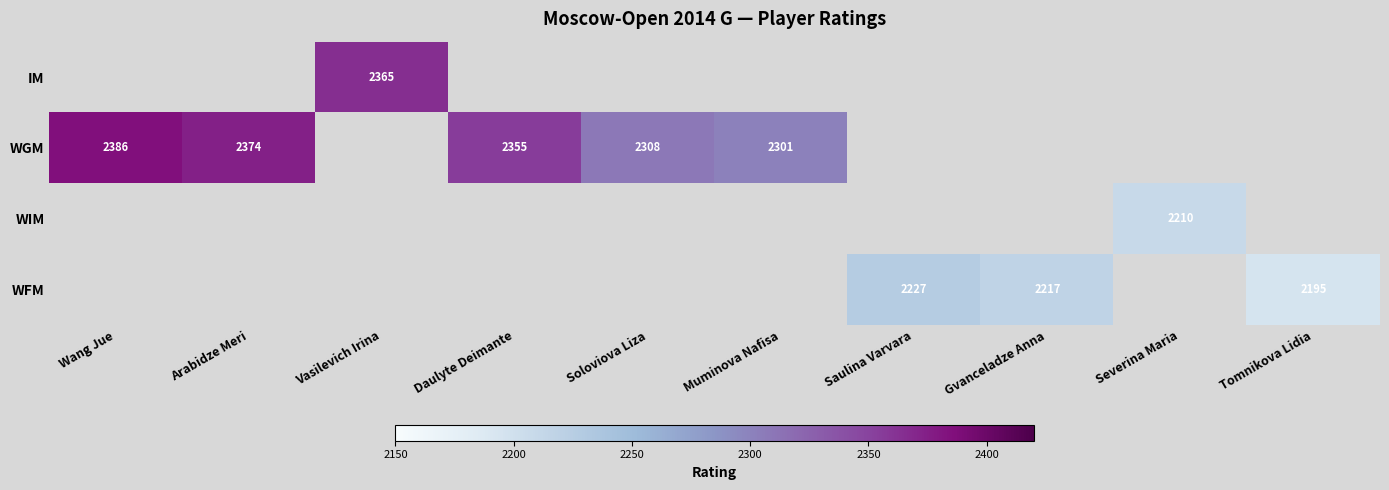

Is it true that WIM equals 543 at Severina Maria?

False